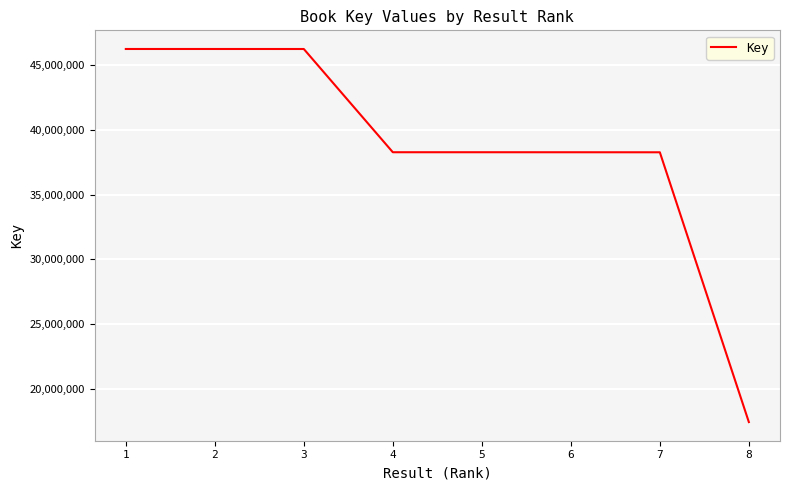

What is the difference between the maximum and minimum values?

28820194